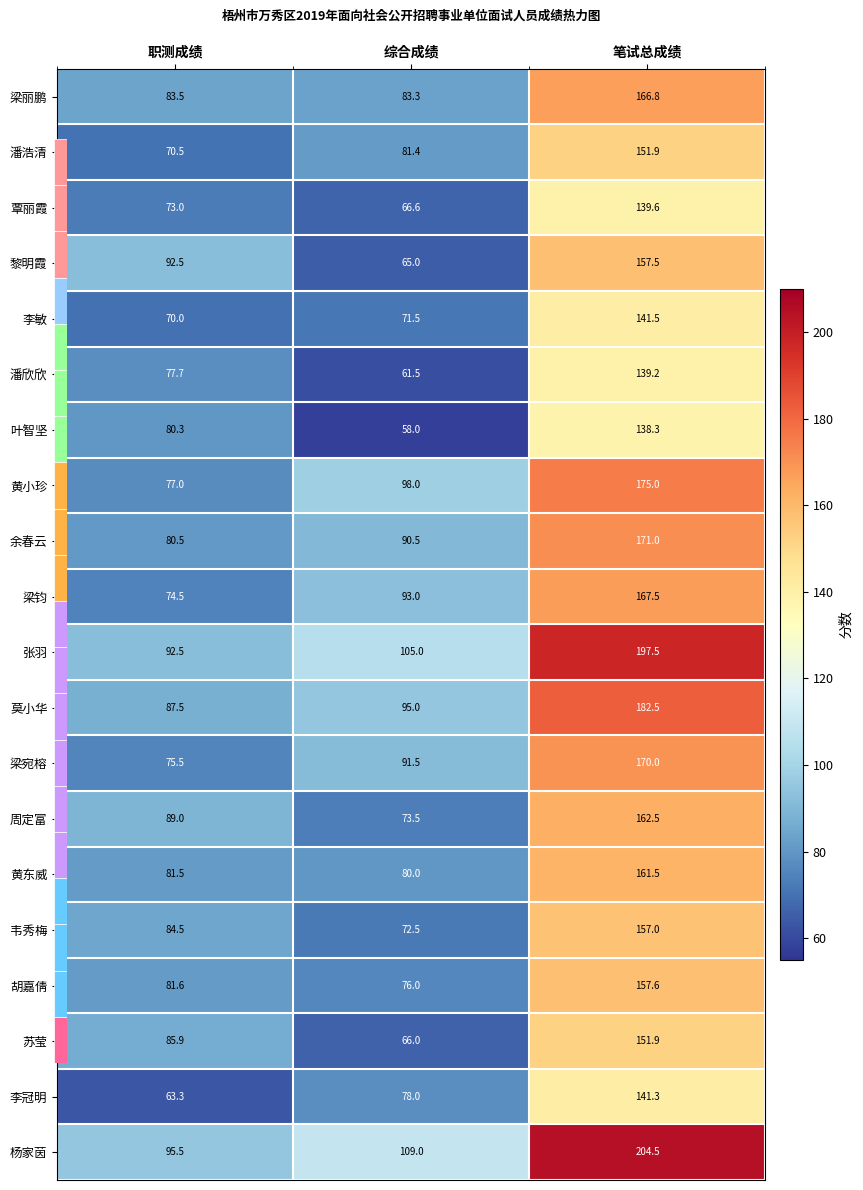

At which category does the chart reach its minimum across all series?

综合成绩